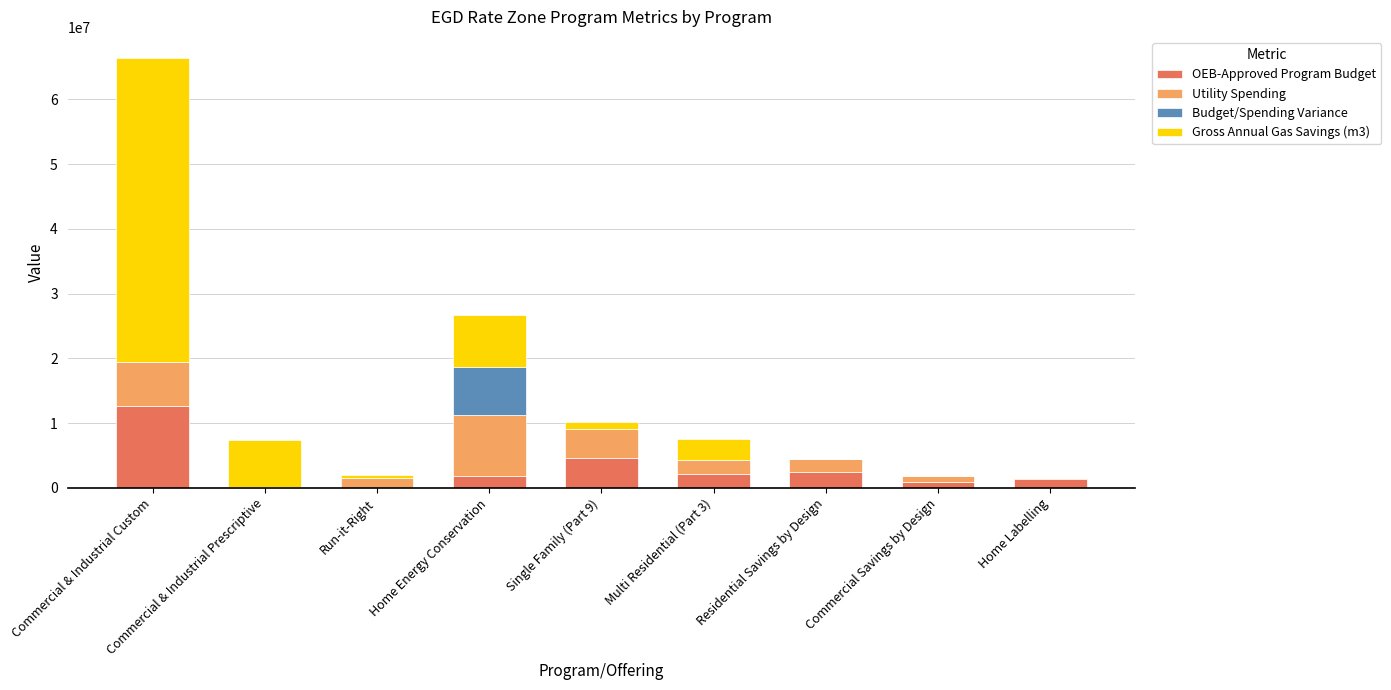

At which category is the sum across all series the highest?

Commercial & Industrial Custom